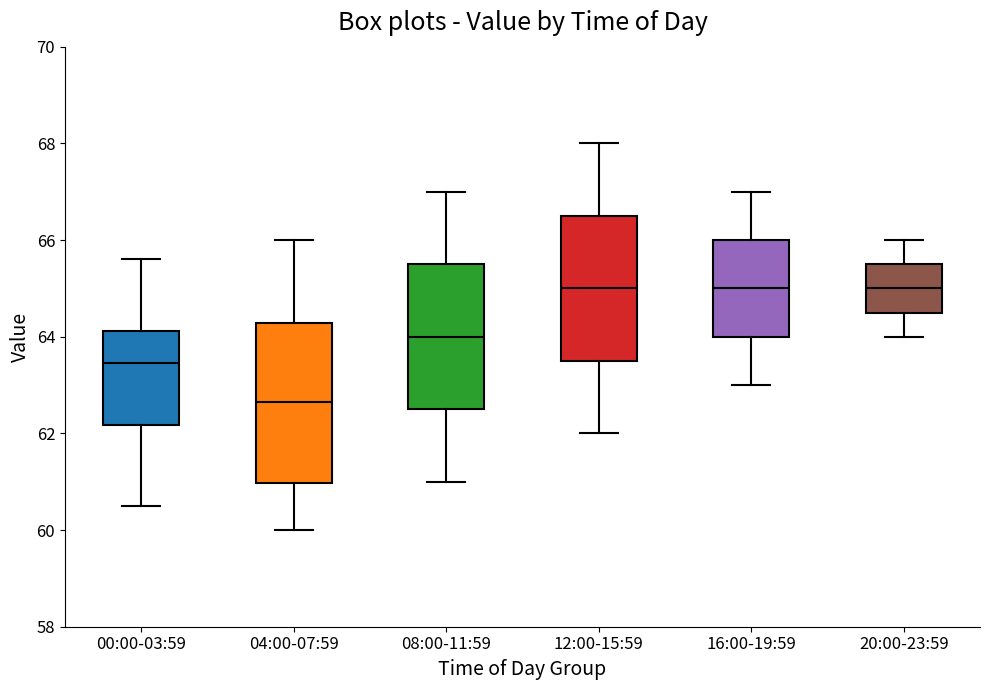

Where does the lower whisker of the box for 08:00-11:59 end on the y-axis? The values are not printed on the chart, so give them approximately, as read against the axis.

61.0